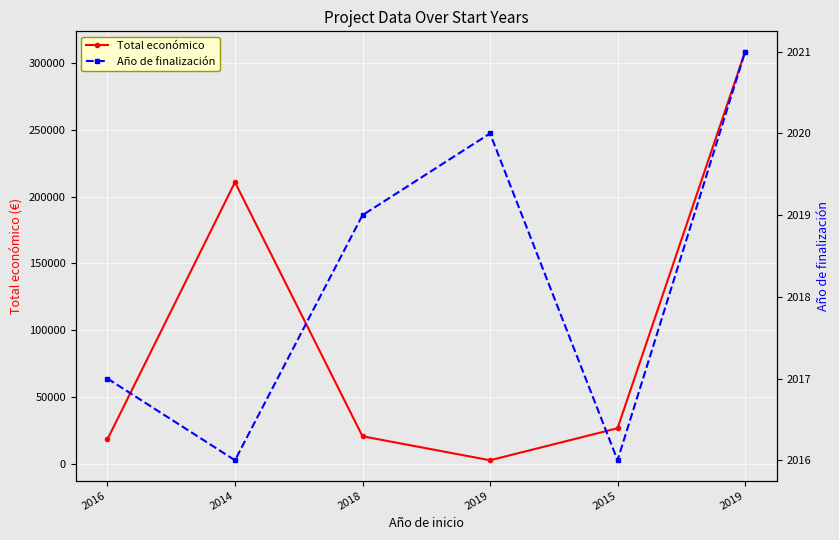

What is the label of the 2nd point from the left?

2014